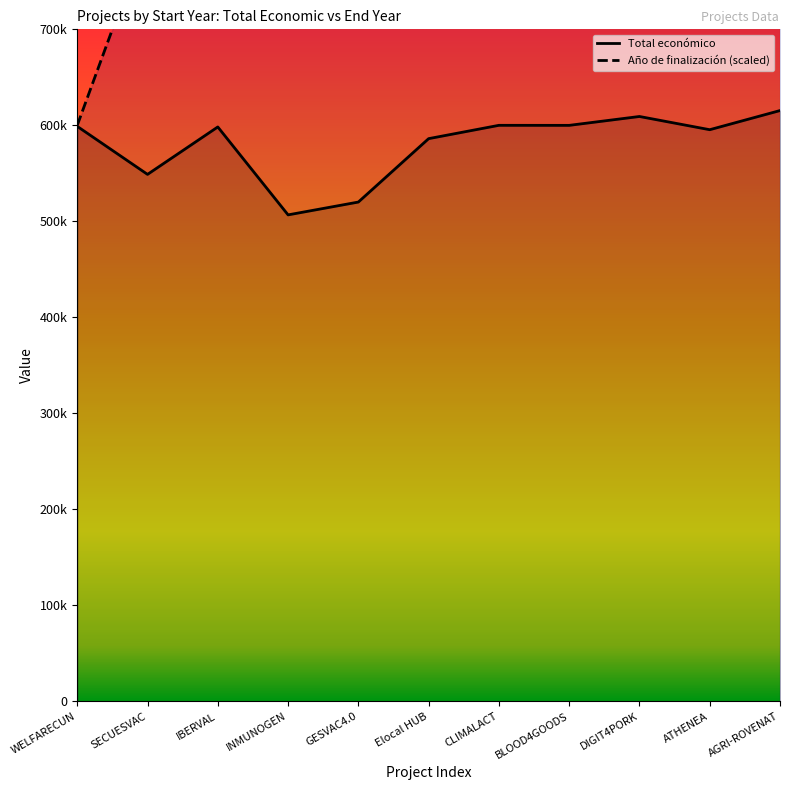

What is the minimum value for Total económico?

506703